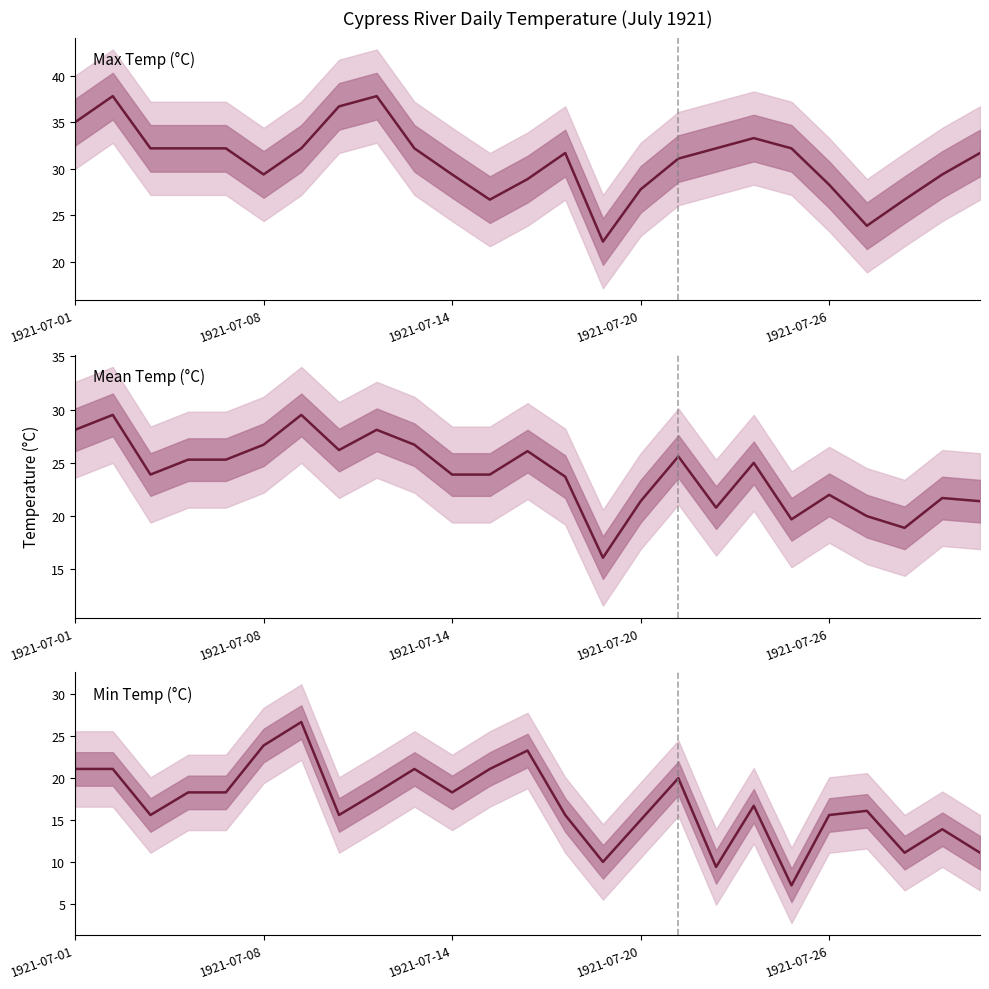

List the series in order of their peak value, highest first.

Max Temp (°C), Mean Temp (°C), Min Temp (°C)